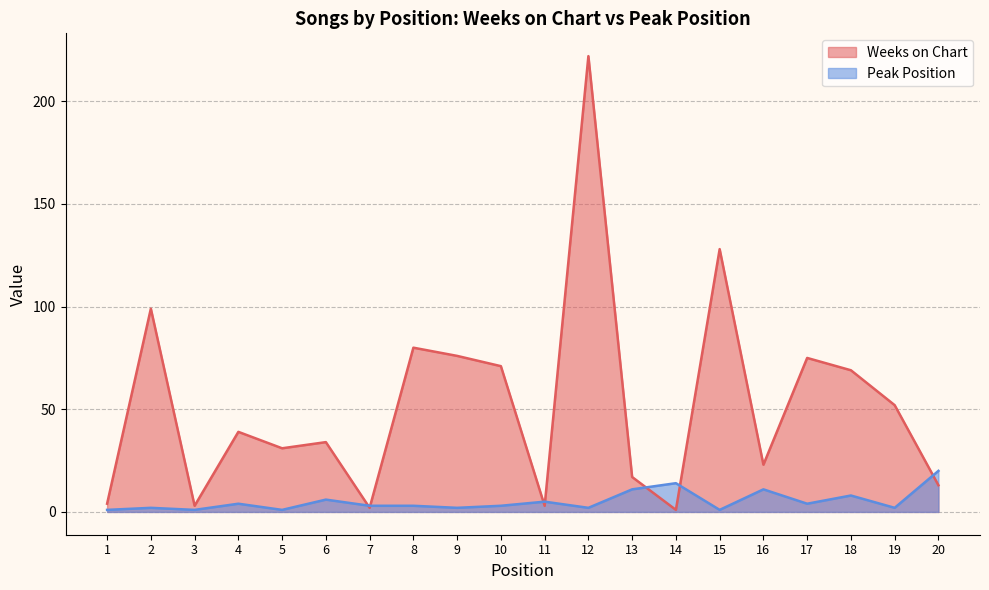

What is the value of the Weeks on Chart point at the 16th from the left?

23